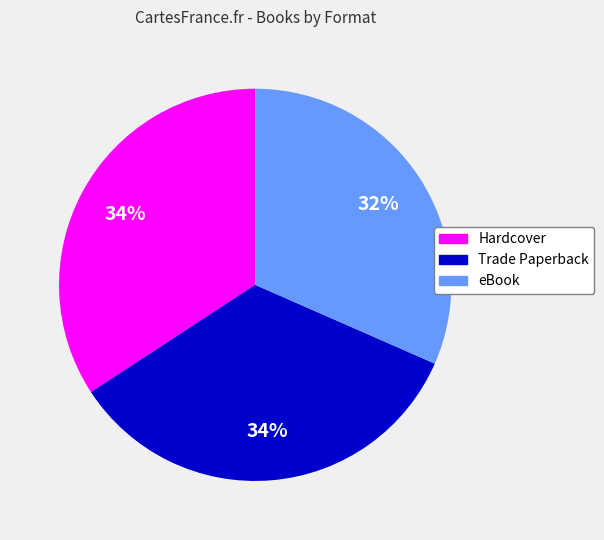

Do Trade Paperback and eBook together represent more than half of the pie?

Yes